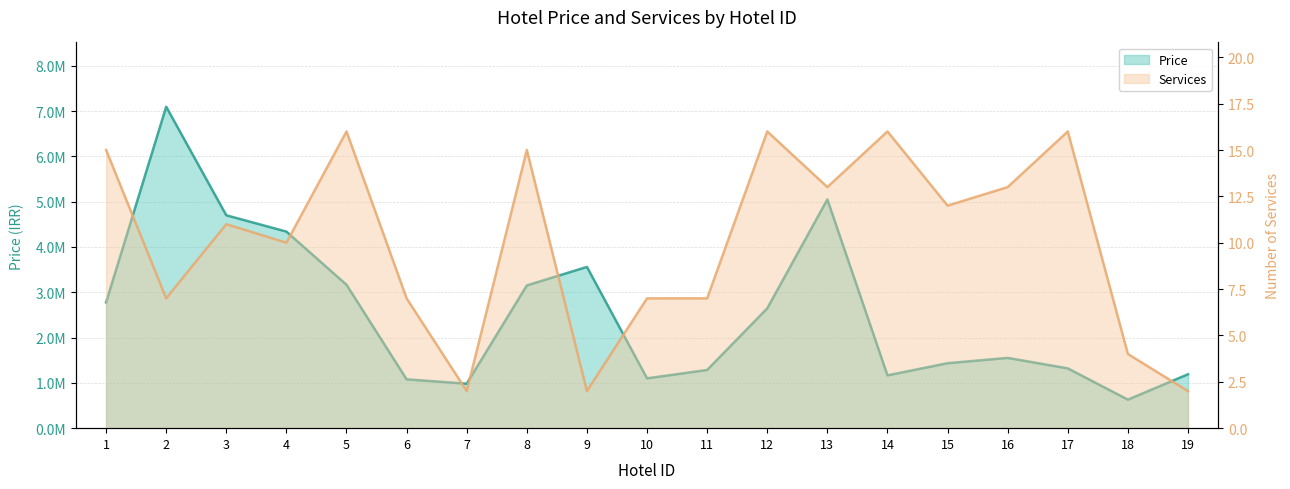

The Price series shows 3151400 at 8. True or false?

True